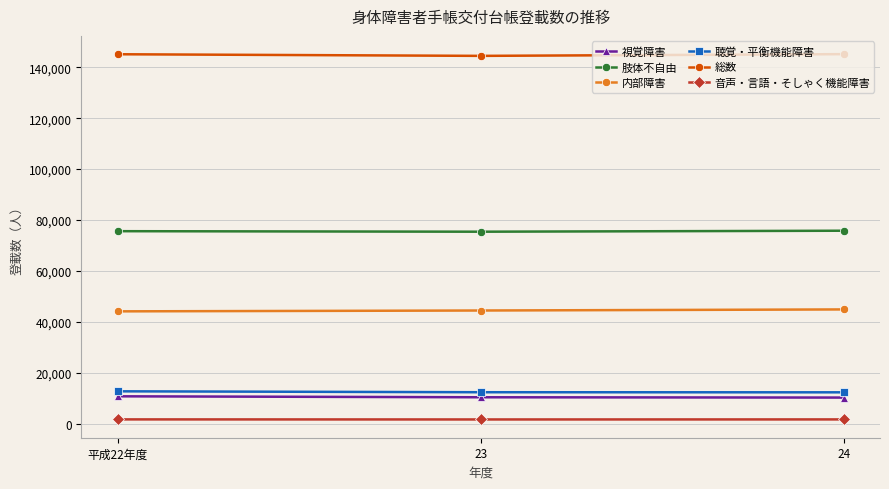

What is the average value of the 音声・言語・そしゃく機能障害 series?

1729